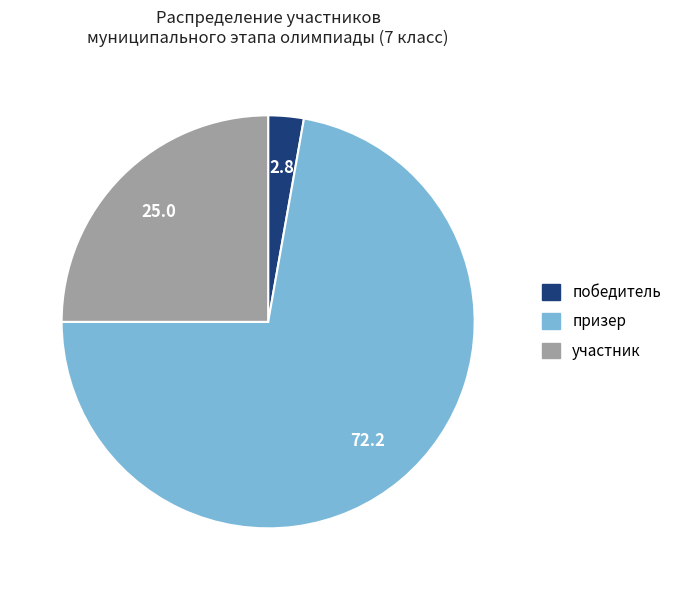

True or false: участник accounts for 25% of the total.

True